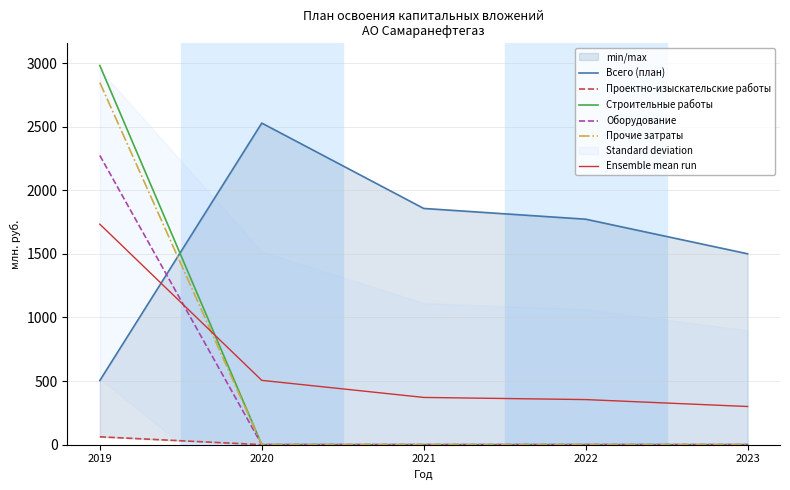

True or false: Всего (план) and Проектно-изыскательские работы cross at least once.

False